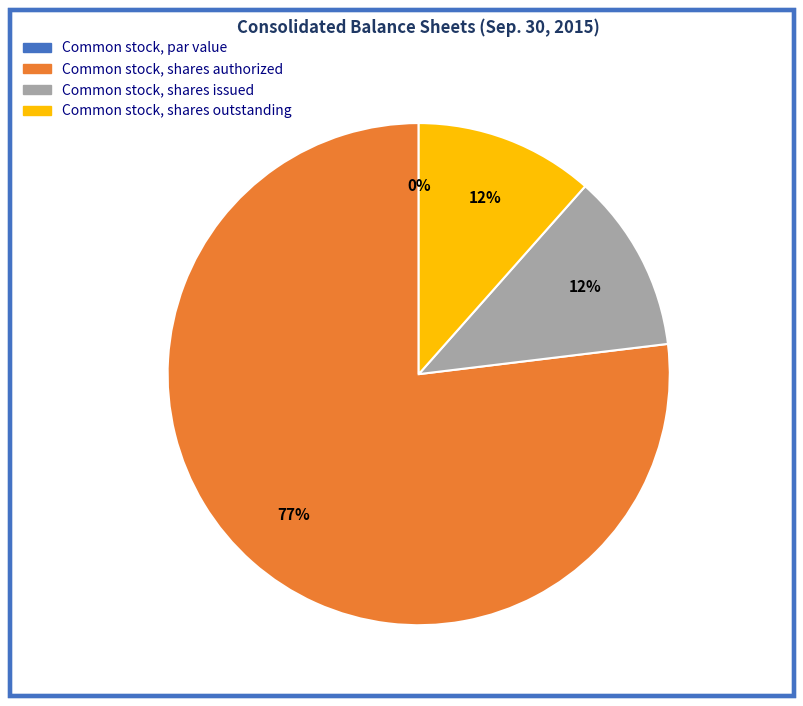

Is the sum of Common stock, shares issued and Common stock, shares authorized greater than half?

Yes